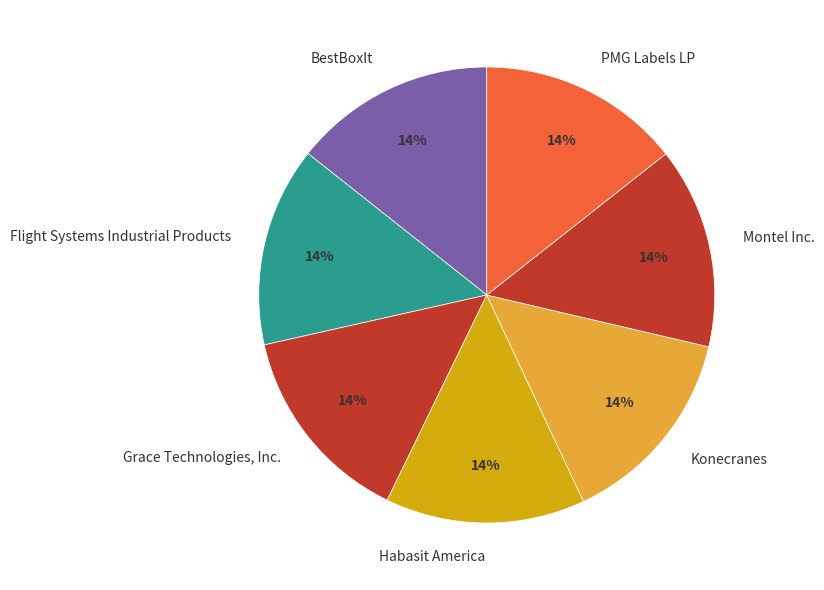

True or false: Konecranes accounts for 21% of the total.

False